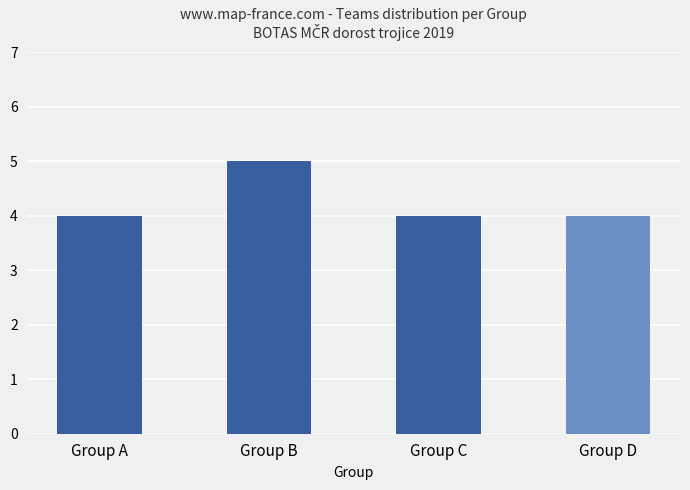

Count the values in the range 4 to 5.

4